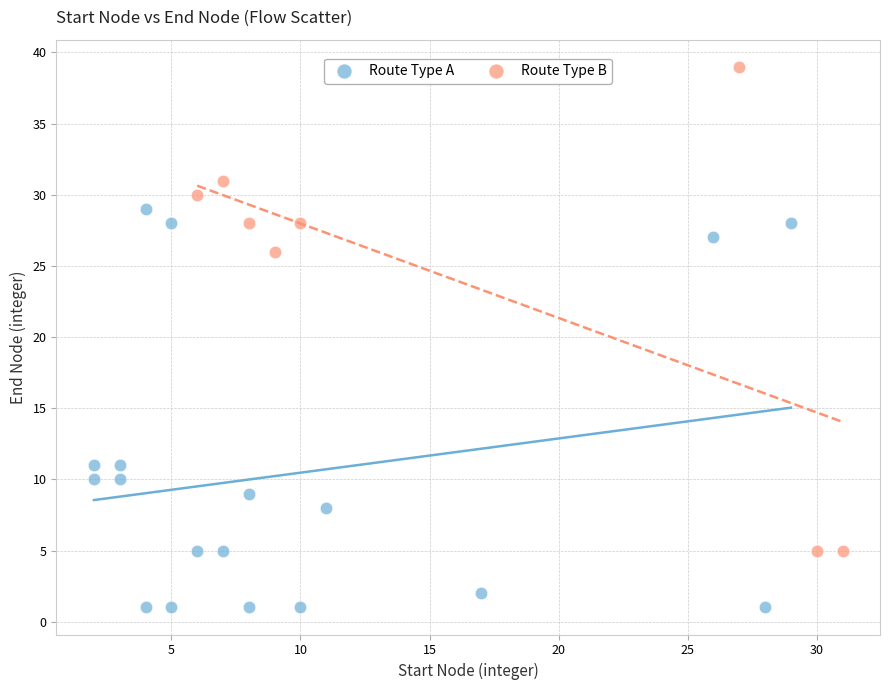

Which series reaches the minimum Y coordinate?

Route Type A